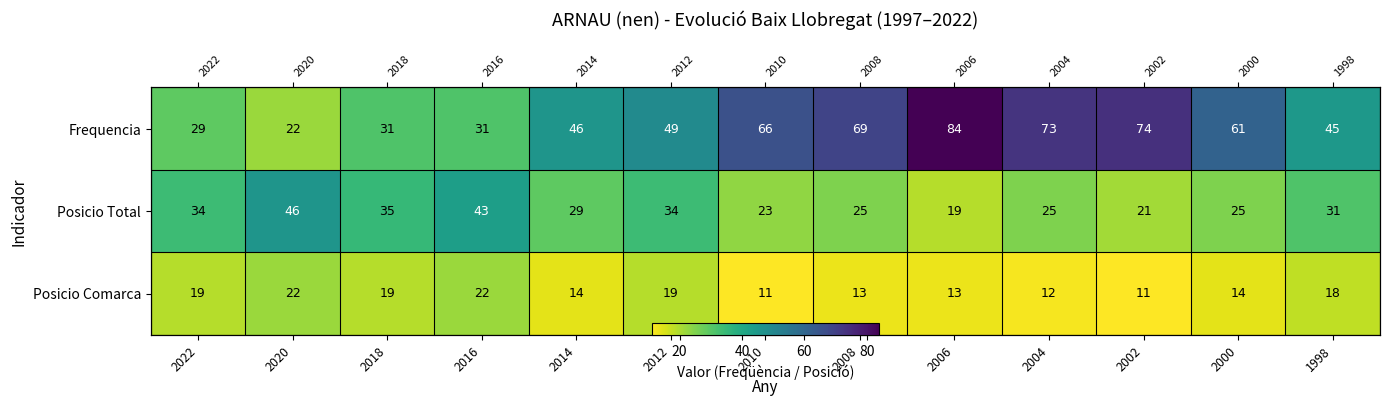

Between 2018 and 2004, which series saw the biggest shift?

Frequencia